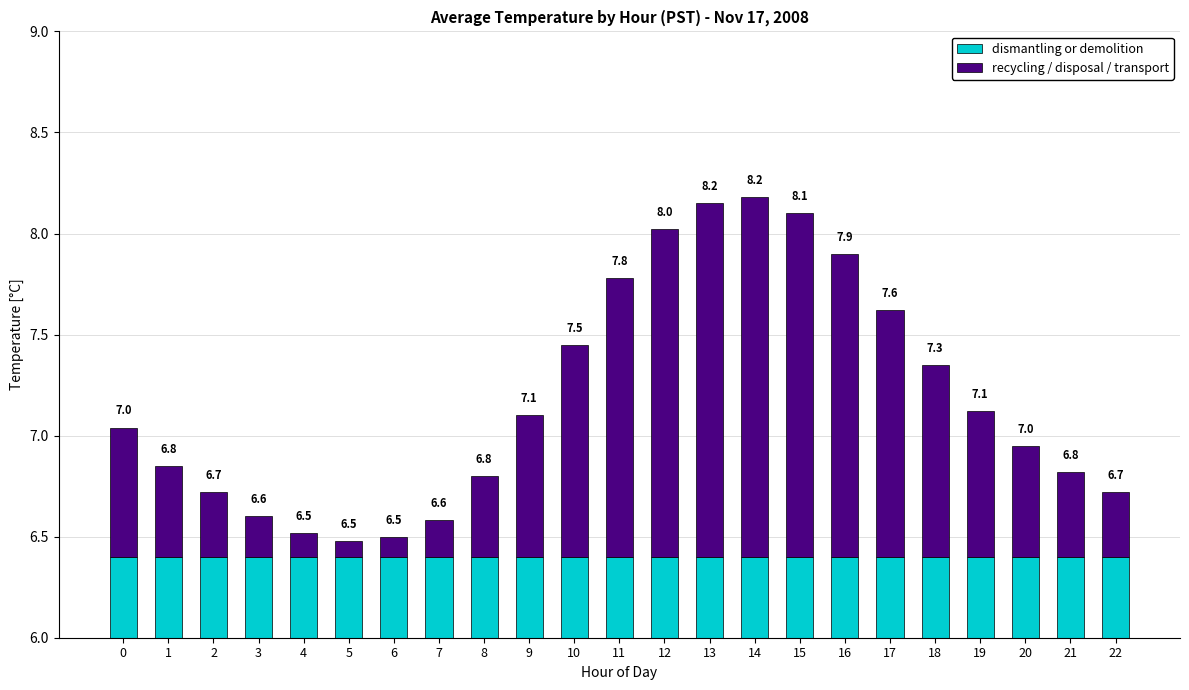

Reading left to right, extract all data points from this chart.

dismantling or demolition: 0=6.4	1=6.4	2=6.4	3=6.4	4=6.4	5=6.4	6=6.4	7=6.4	8=6.4	9=6.4	10=6.4	11=6.4	12=6.4	13=6.4	14=6.4	15=6.4	16=6.4	17=6.4	18=6.4	19=6.4	20=6.4	21=6.4	22=6.4
recycling / disposal / transport: 0=0.6	1=0.4	2=0.3	3=0.2	4=0.1	5=0.1	6=0.1	7=0.2	8=0.4	9=0.7	10=1.0	11=1.4	12=1.6	13=1.8	14=1.8	15=1.7	16=1.5	17=1.2	18=0.9	19=0.7	20=0.5	21=0.4	22=0.3